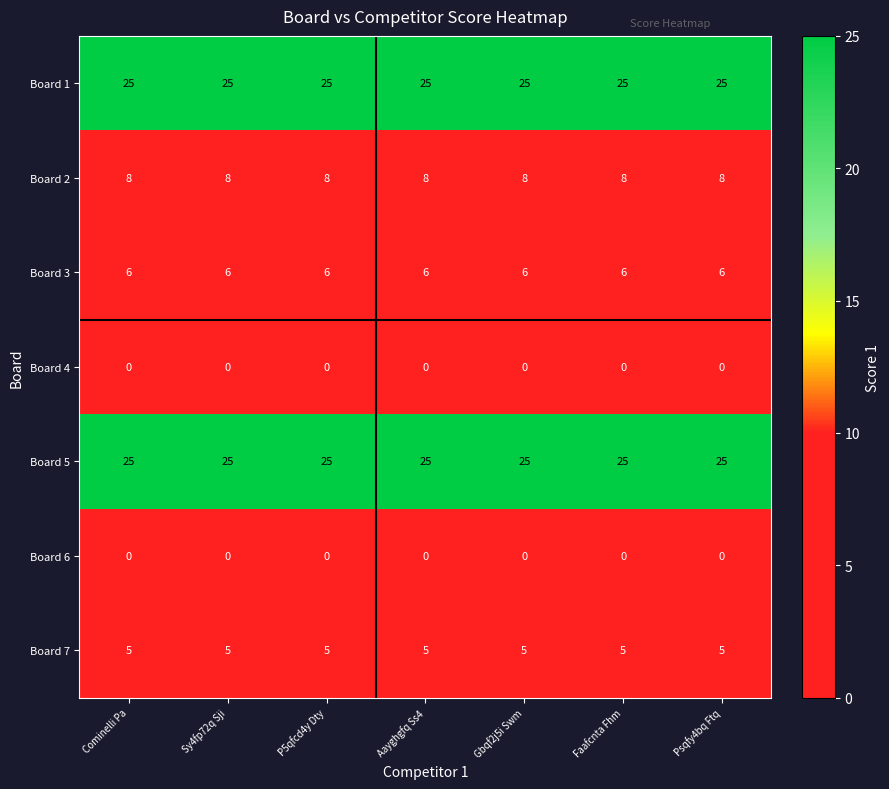

The value of Board 5 at Gbqf2j5i Swm is 25. True or false?

True